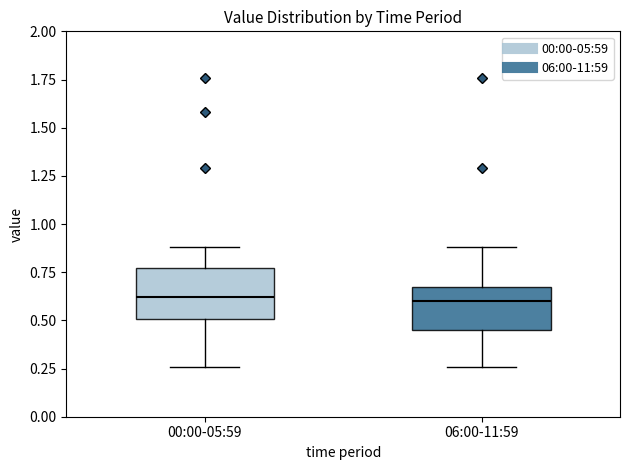

Reading left to right, transcribe this box plot: for each box, give where its median line is, the range the box spans, and where its two whiskers end, as read against the y-axis. The values are not printed on the chart, so give them approximately, as read against the axis.

00:00-05:59: median 0.60, box 0.50 to 0.75, whiskers 0.25 to 0.90
06:00-11:59: median 0.60, box 0.45 to 0.70, whiskers 0.25 to 0.90